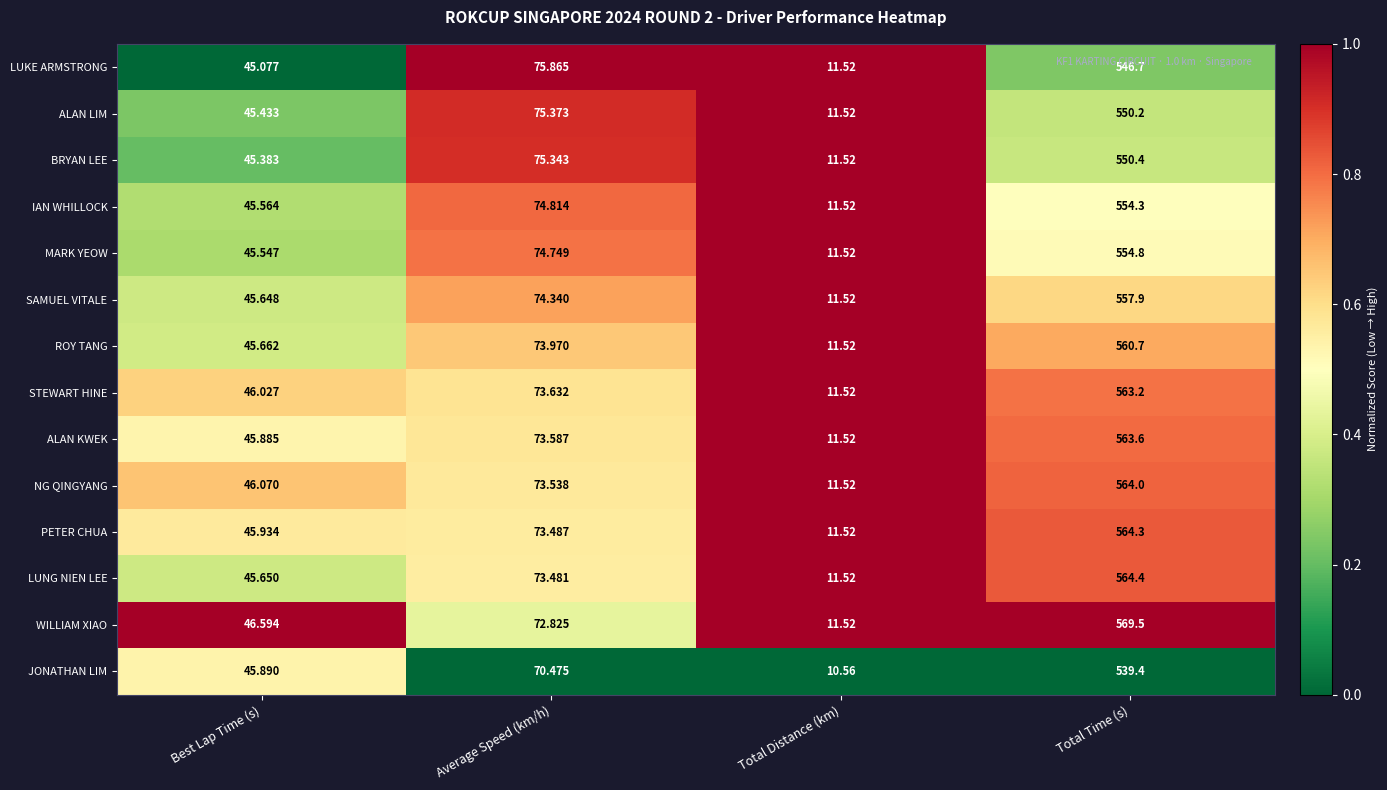

At which category is the sum across all series the highest?

Total Time (s)